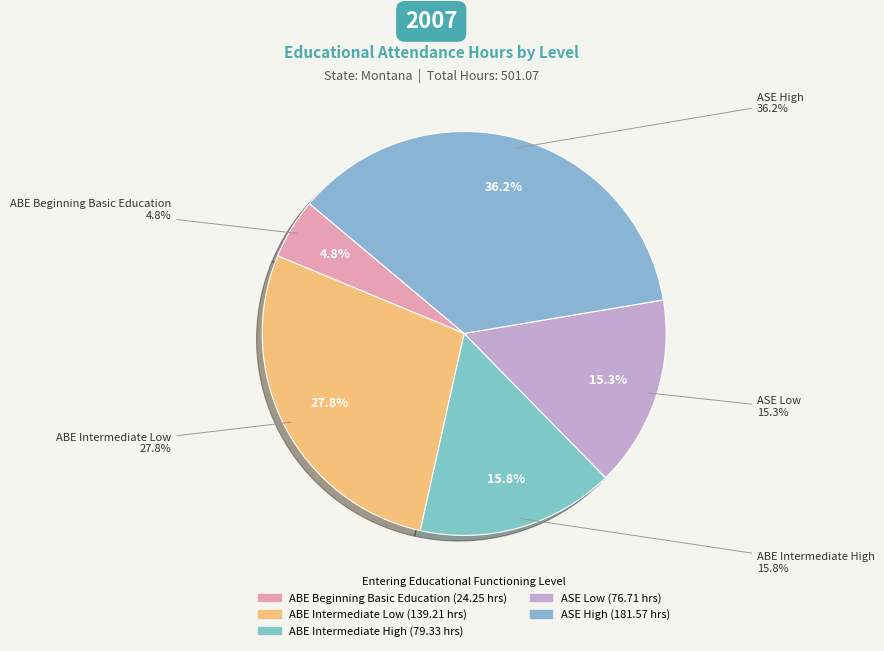

Count the number of slices in the pie.

5